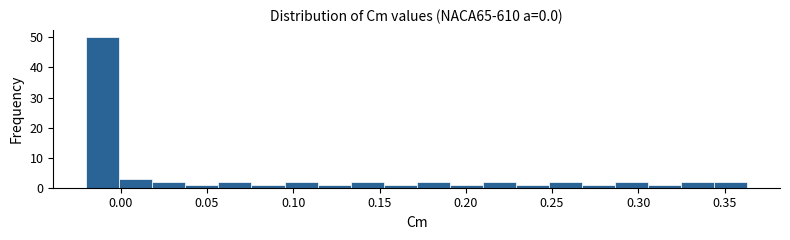

Read against the x-axis, roughly where is the centre of the tallest bar?

-0.010